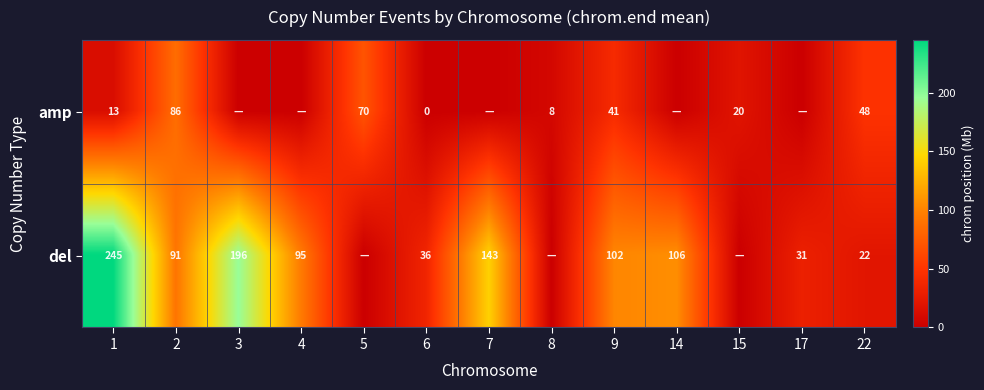

Between 6 and 22, which series saw the biggest shift?

amp